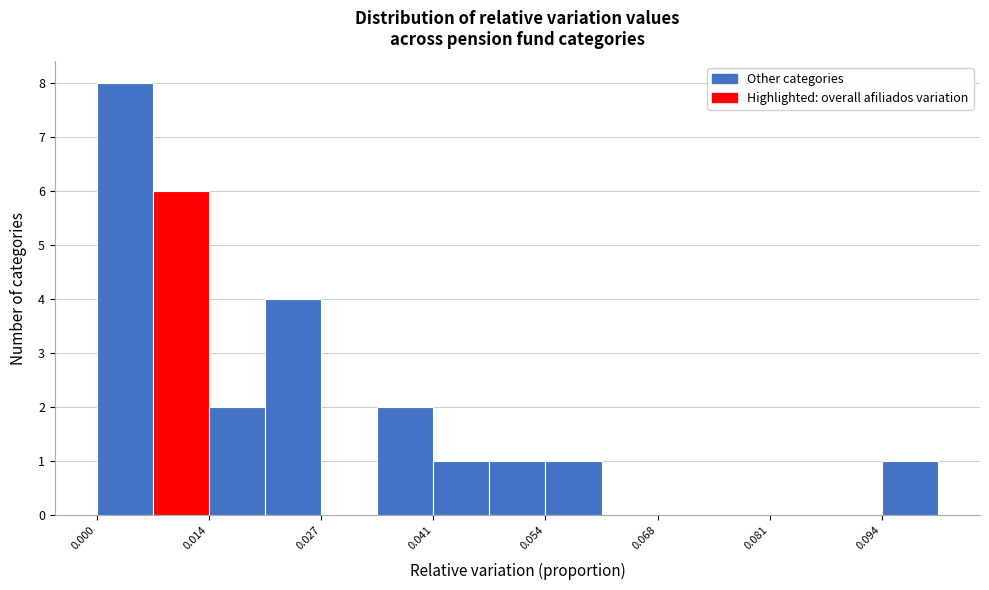

Around what value on the x-axis is the tallest bar? Give the approximate position of its centre, as read against the axis.

0.004